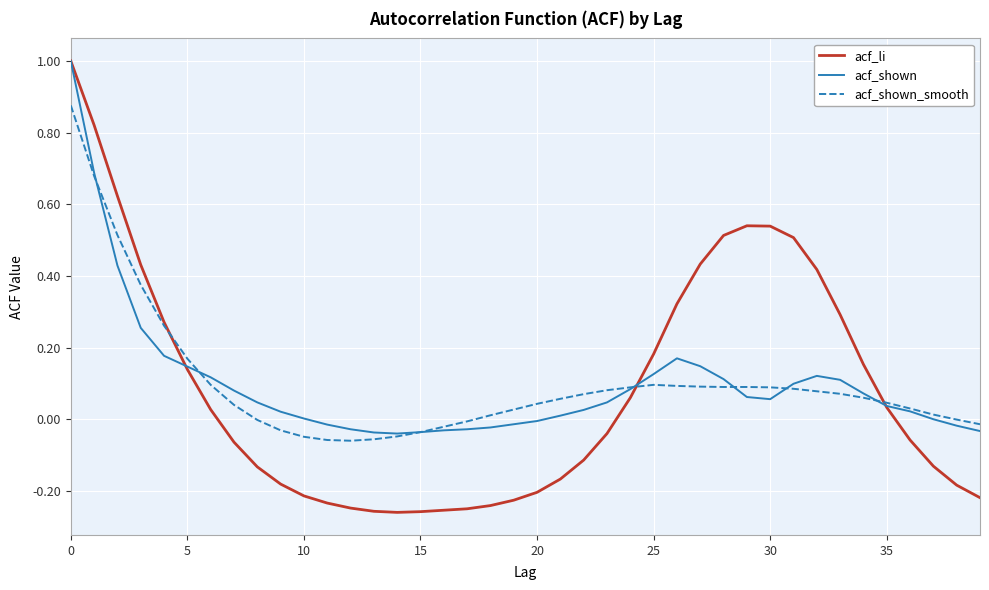

Which series has the widest spread of values?

acf_li